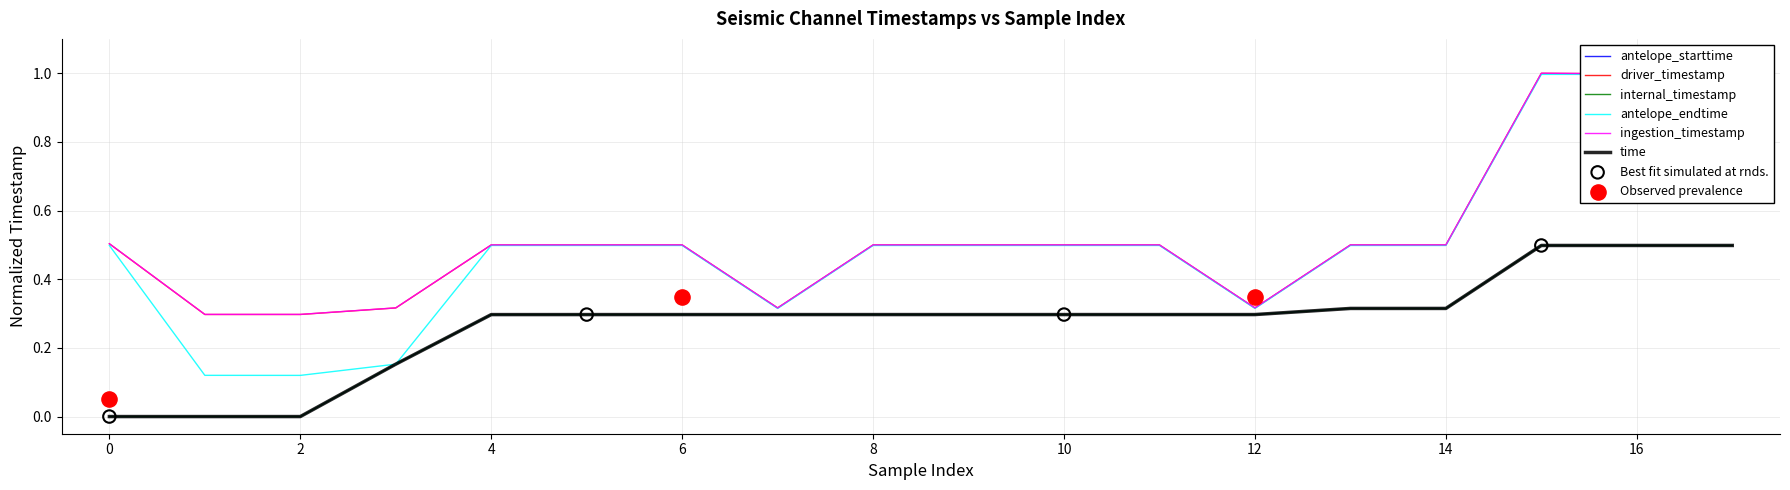

Which series has the largest total across all categories?

ingestion_timestamp